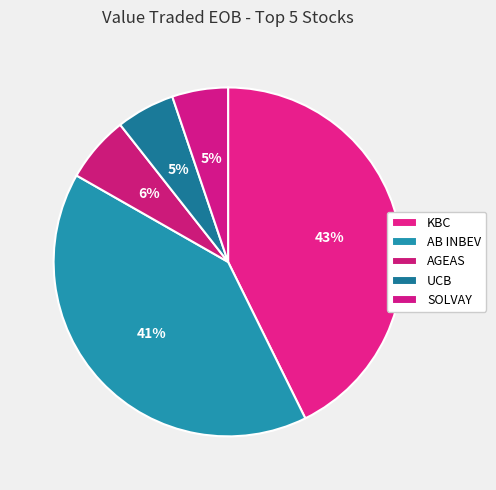

What percentage do UCB and SOLVAY together represent?

10.6%